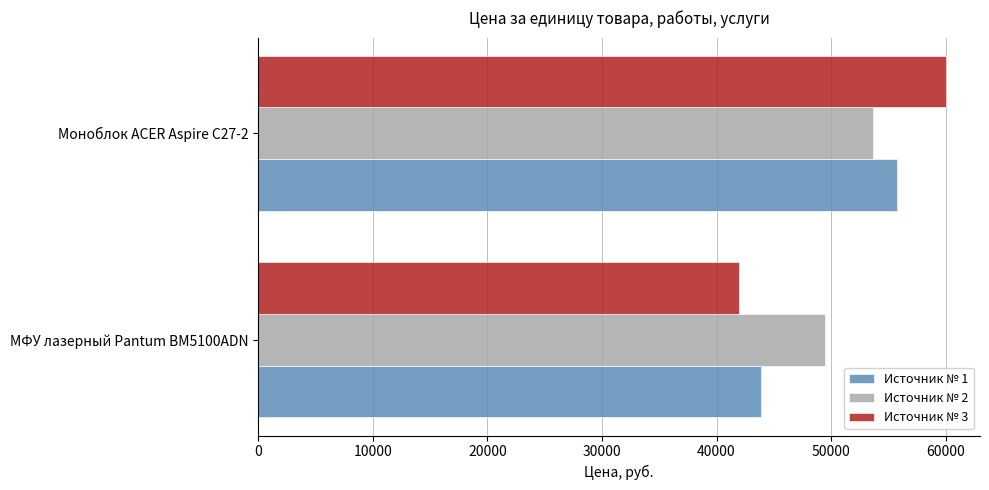

What is the difference between the highest and lowest values at Моноблок ACER Aspire C27-2?

6370